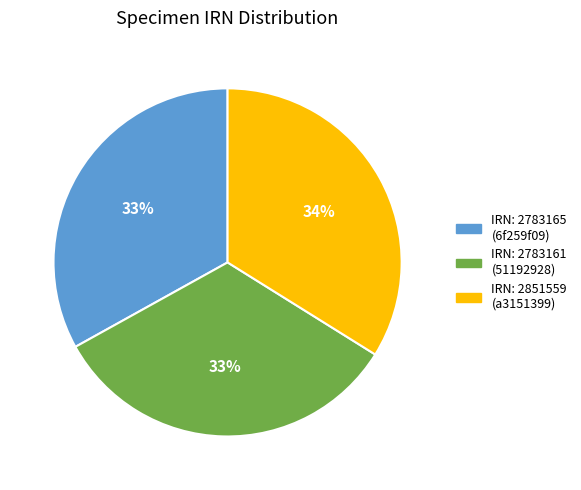

To the nearest percent, what is the difference between the largest and smallest slice percentages?

1%